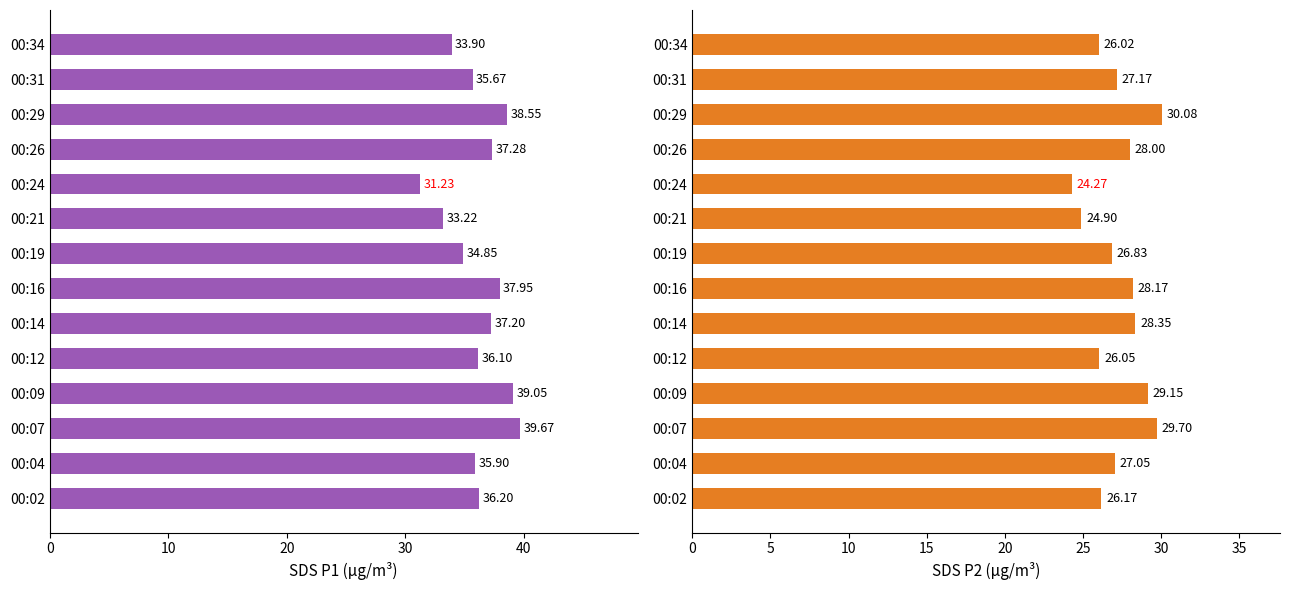

How many series are shown in this chart?

2